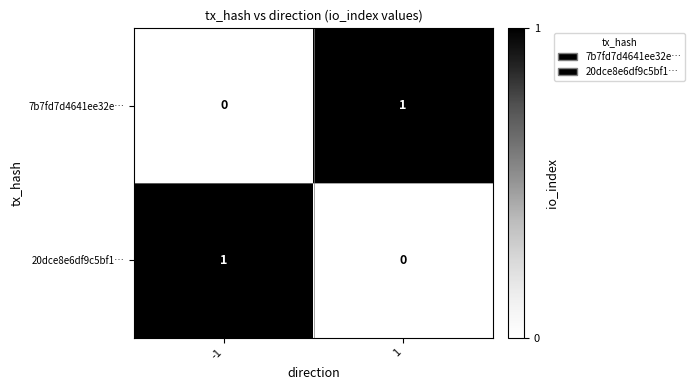

What is the spread (max minus min) of values at -1?

1